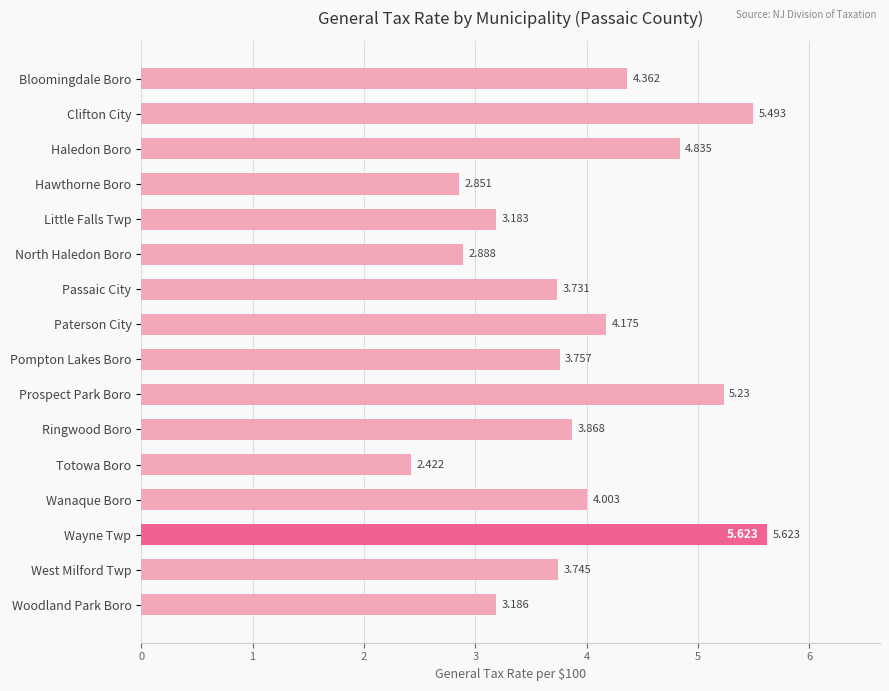

List the labels in order of value, smallest first.

Totowa Boro, Hawthorne Boro, North Haledon Boro, Little Falls Twp, Woodland Park Boro, Passaic City, West Milford Twp, Pompton Lakes Boro, Ringwood Boro, Wanaque Boro, Paterson City, Bloomingdale Boro, Haledon Boro, Prospect Park Boro, Clifton City, Wayne Twp